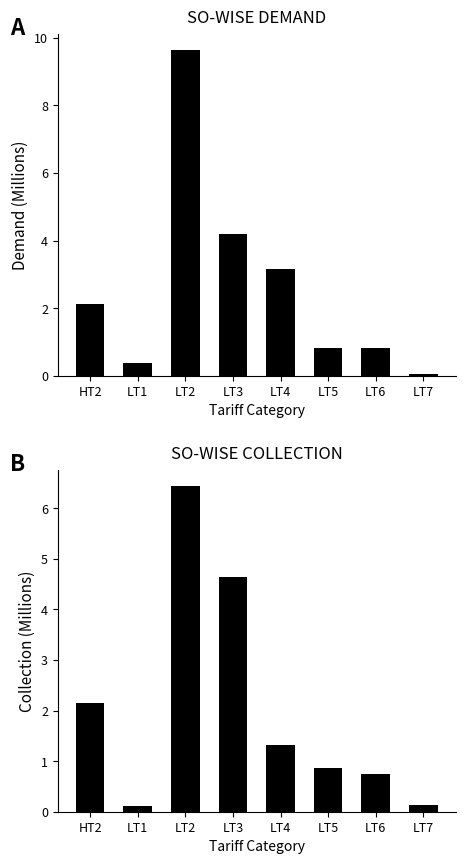

What is the label of the 8th bar from the left?

LT7